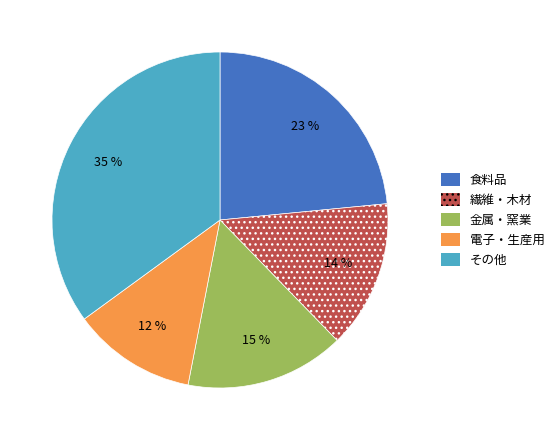

To the nearest percent, what is the difference between the 繊維・木材 and 電子・生産用 slice percentages?

2%